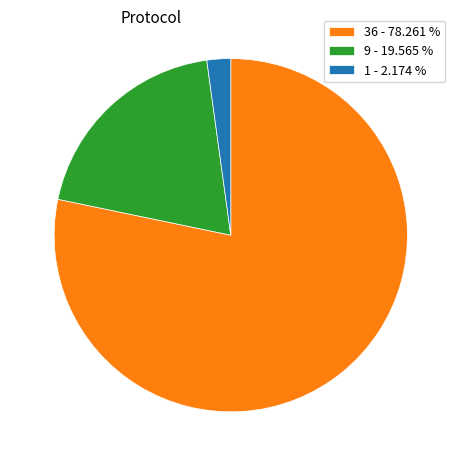

Is the sum of 36 - 78.261 % and 9 - 19.565 % greater than half?

Yes